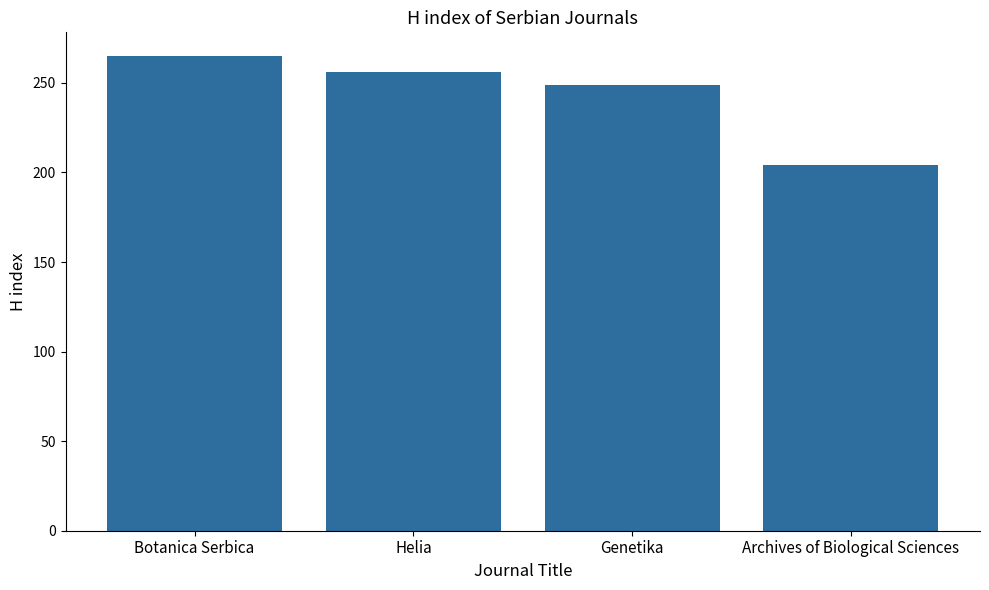

How many categories are shown in the chart?

4